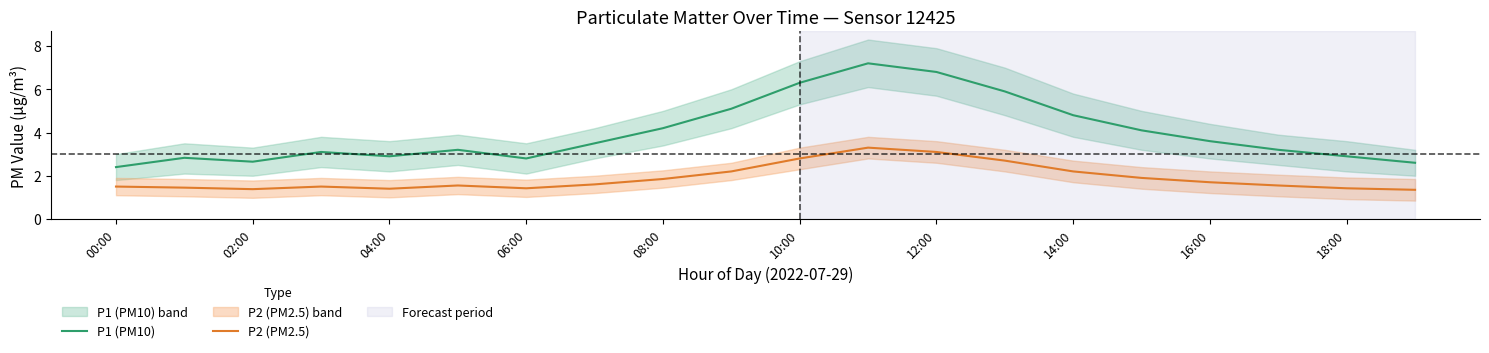

True or false: P2 (PM2.5) has a value of 3.3 at 14:00.

False